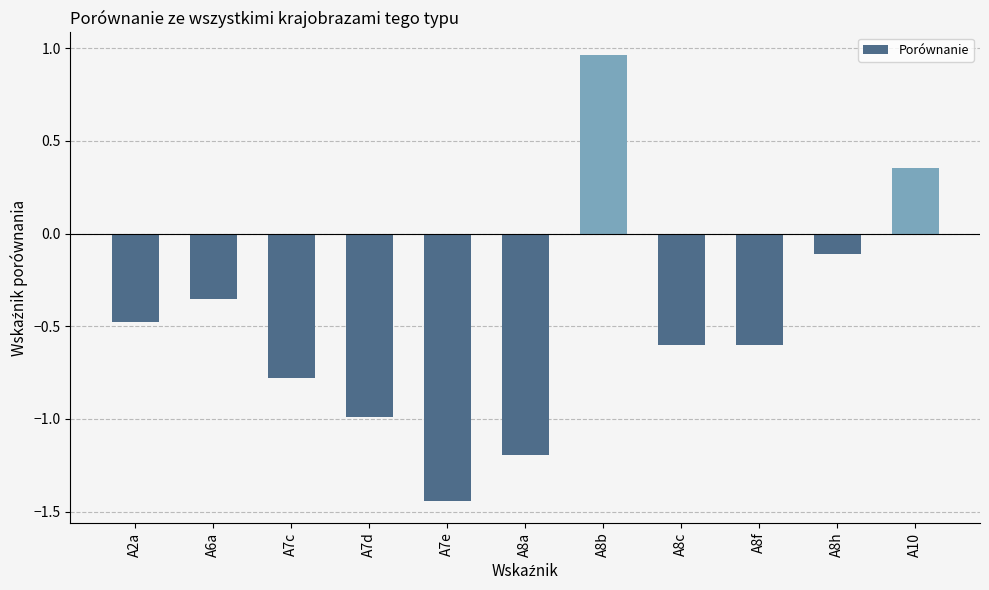

What is the difference between the maximum and minimum values?

2.4